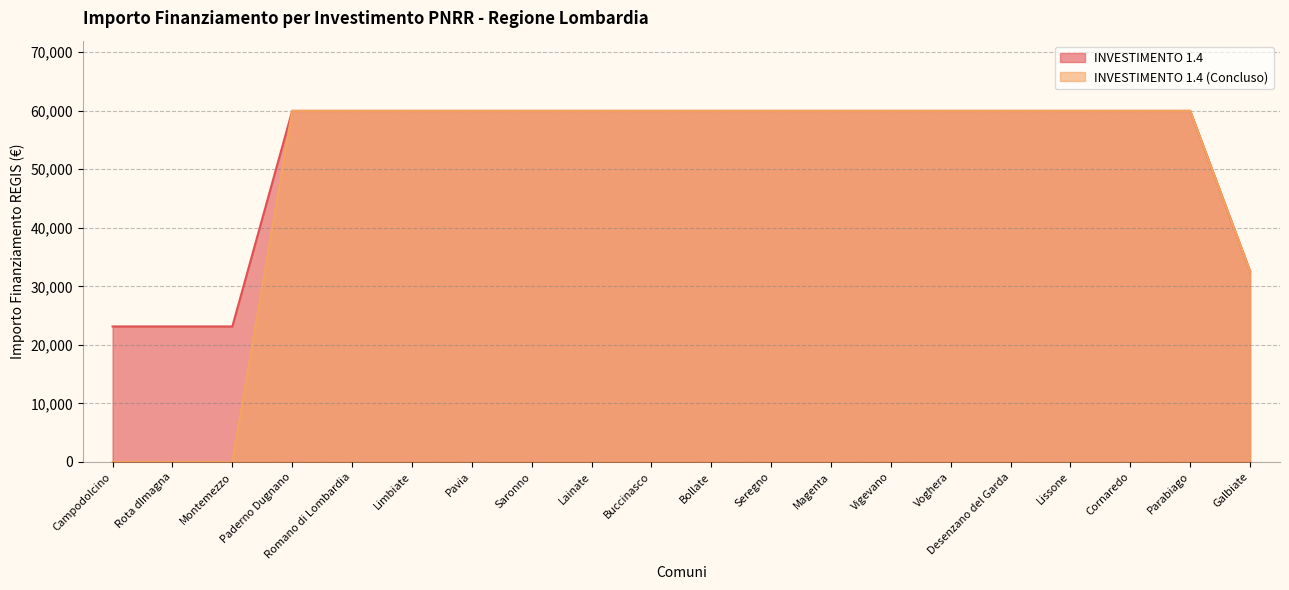

Is the value of INVESTIMENTO 1.4 at Lissone greater than the value of INVESTIMENTO 1.4 (Concluso) at Campodolcino?

Yes